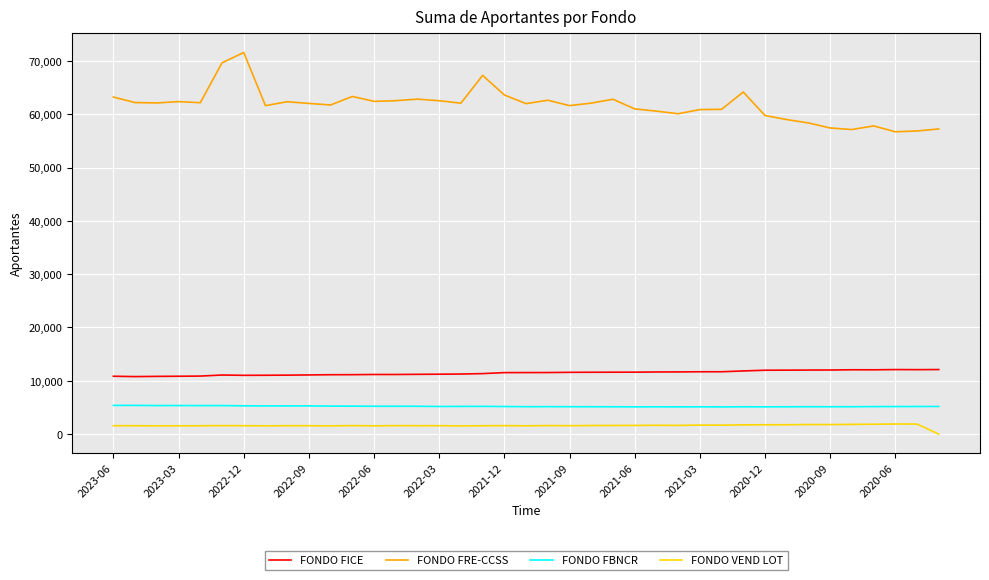

True or false: FONDO FBNCR and FONDO FRE-CCSS intersect in this chart.

False